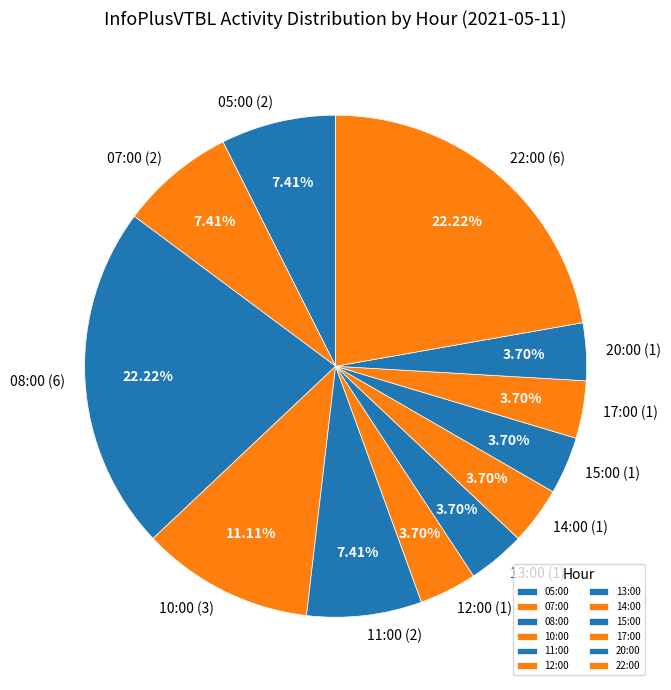

Is it true that 22:00 is 28% of the pie?

False